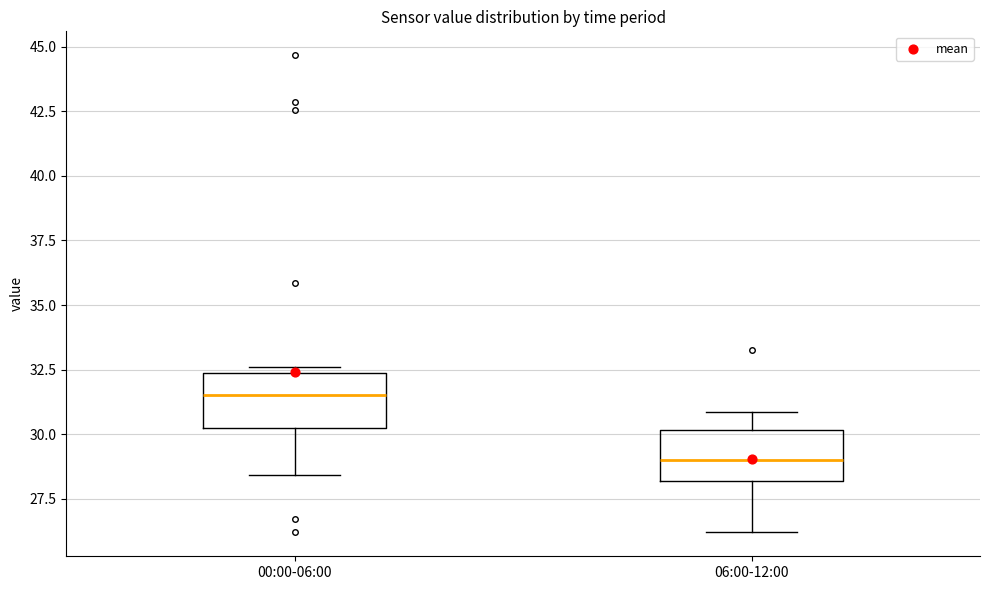

Reading left to right, transcribe this box plot: for each box, give where its median line is, the range the box spans, and where its two whiskers end, as read against the y-axis. The values are not printed on the chart, so give them approximately, as read against the axis.

00:00-06:00: median 31.5, box 30.0 to 32.5, whiskers 28.5 to 32.5 (just above the box's upper edge)
06:00-12:00: median 29.0, box 28.0 to 30.0, whiskers 26.0 to 31.0